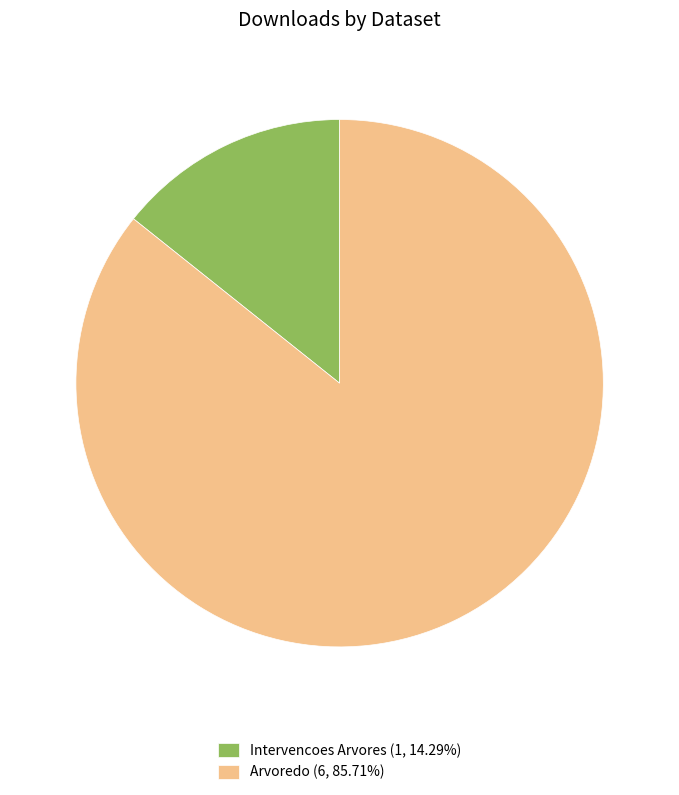

Combined, do Arvoredo (6, 85.71%) and Intervencoes Arvores (1, 14.29%) account for over 50%?

Yes